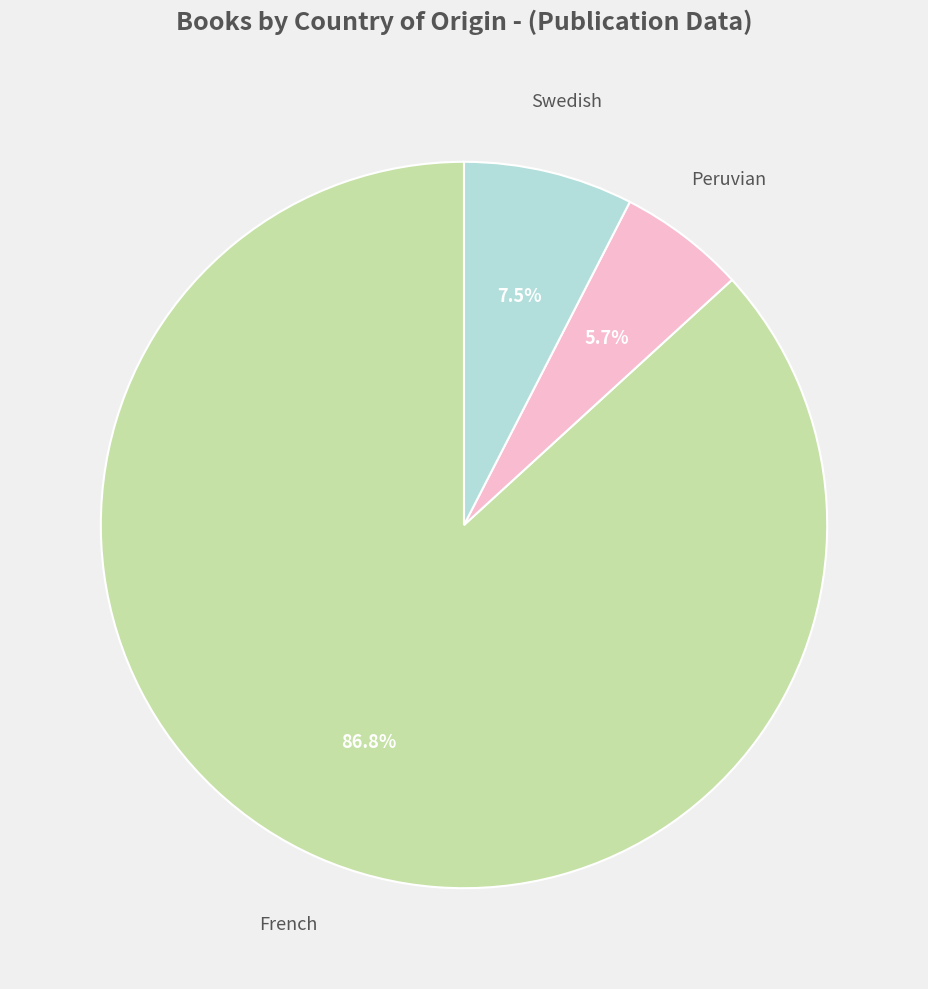

Is there any slice that represents more than half of the pie?

Yes